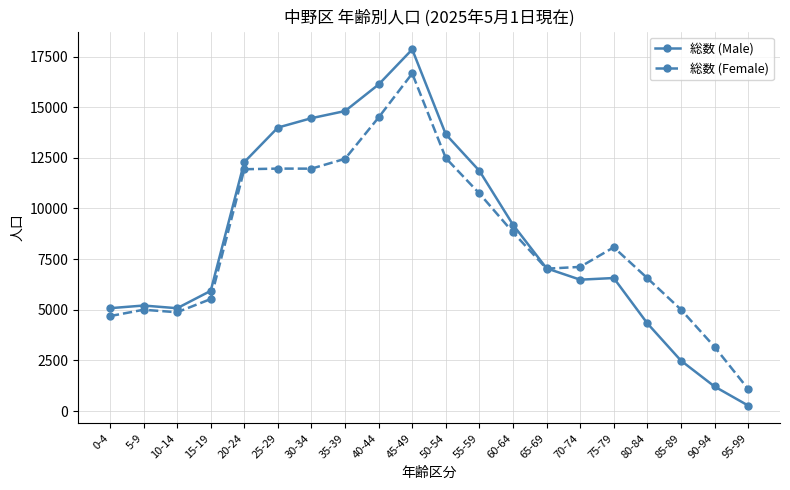

Where is 総数 (Male) nearest to the value 9062?

60-64